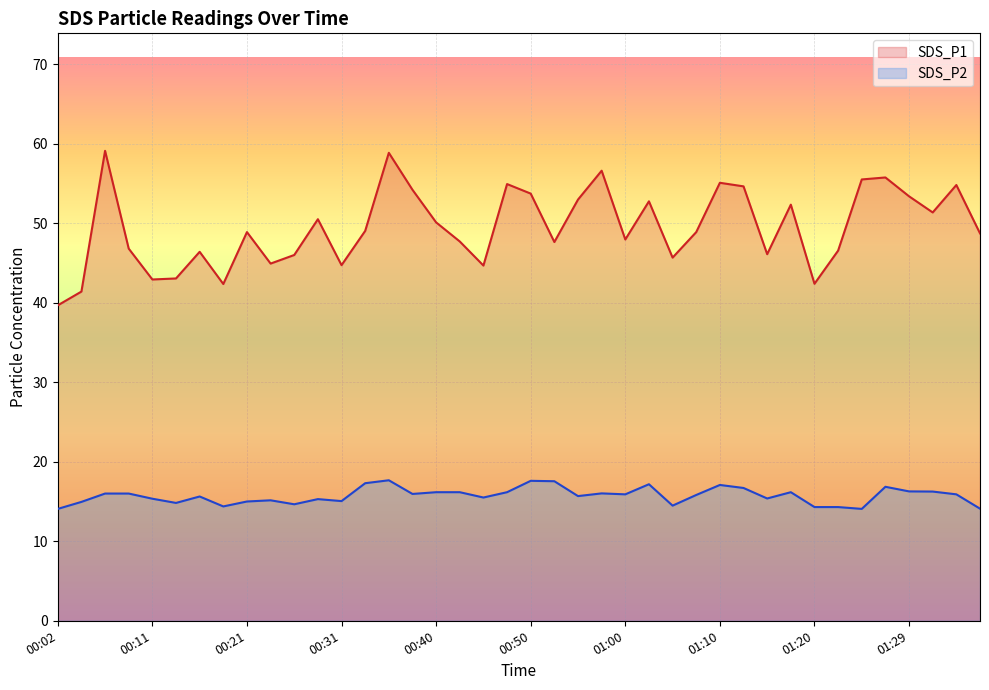

What is the value of the SDS_P2 point at the 11th from the left?

14.7